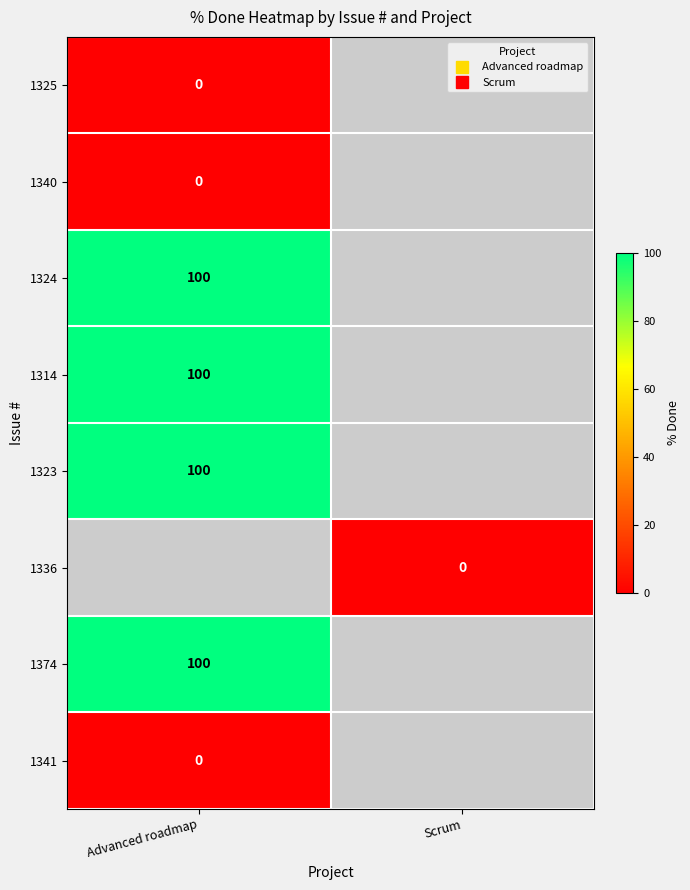

Which series has the largest range (max minus min)?

1325